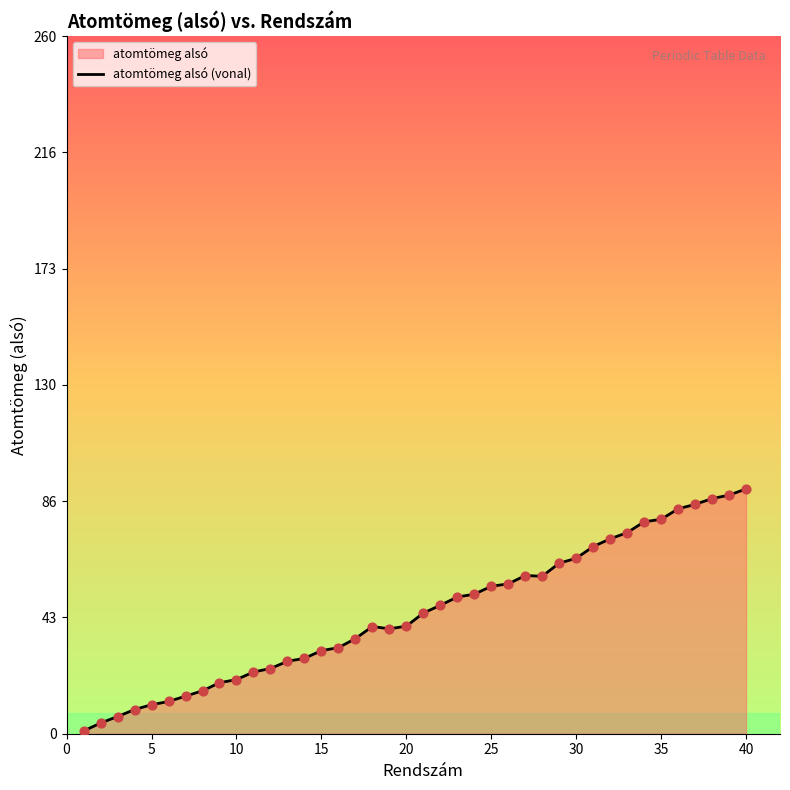

What is the maximum value shown in the chart?

91.2